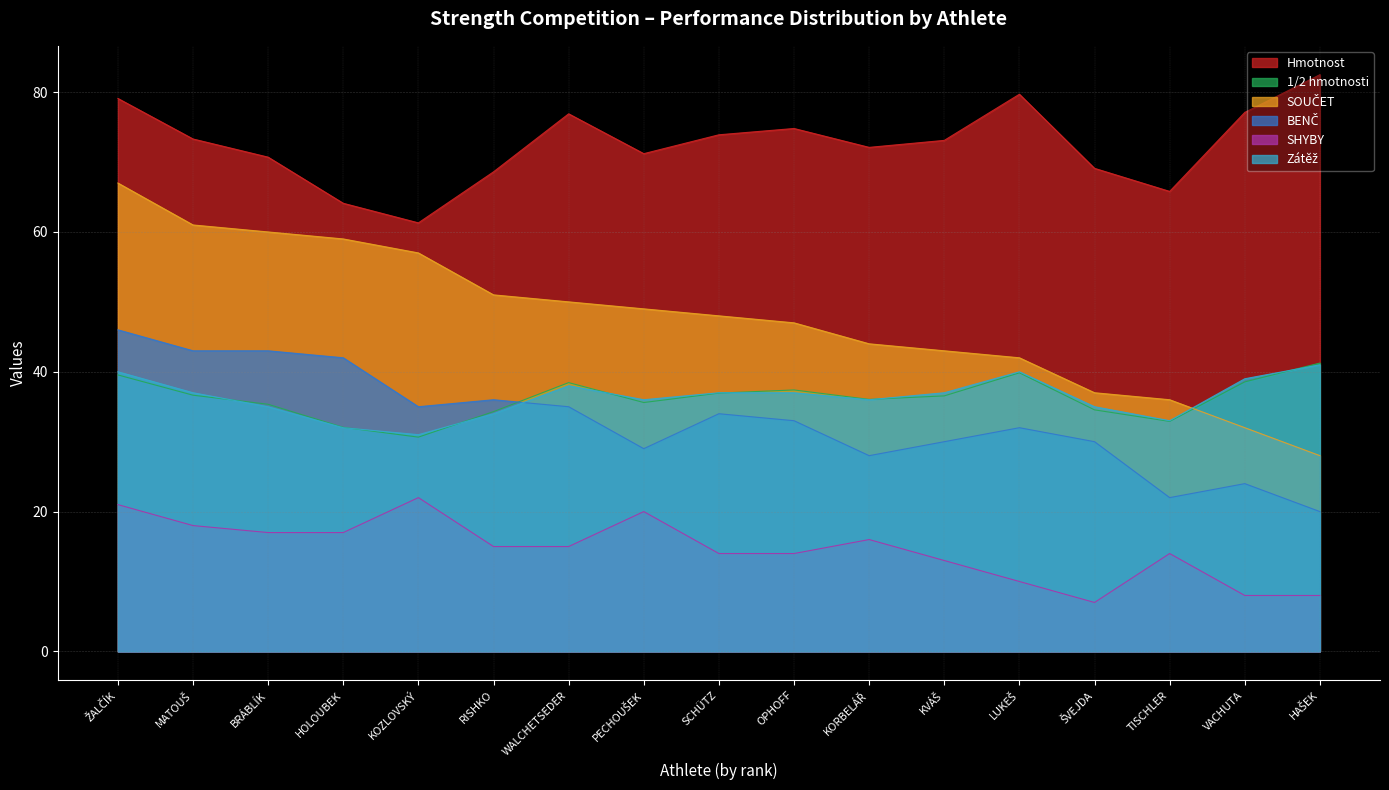

What position from the left is RISHKO?

6